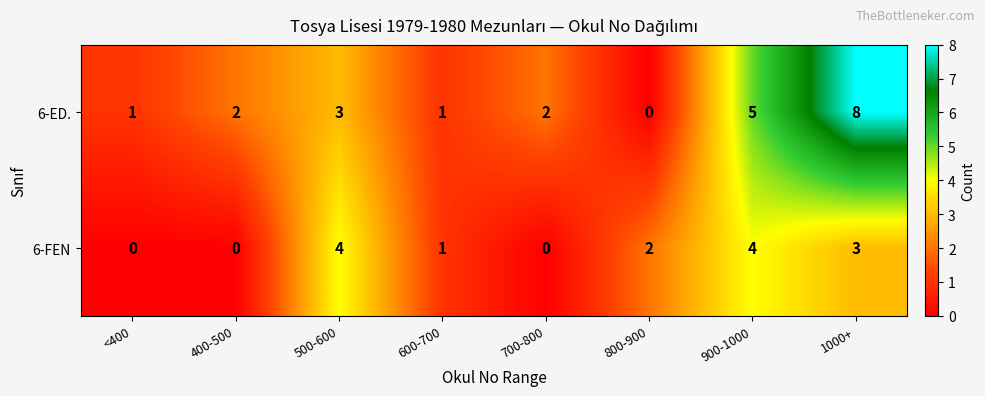

At which category is the sum across all series the highest?

1000+